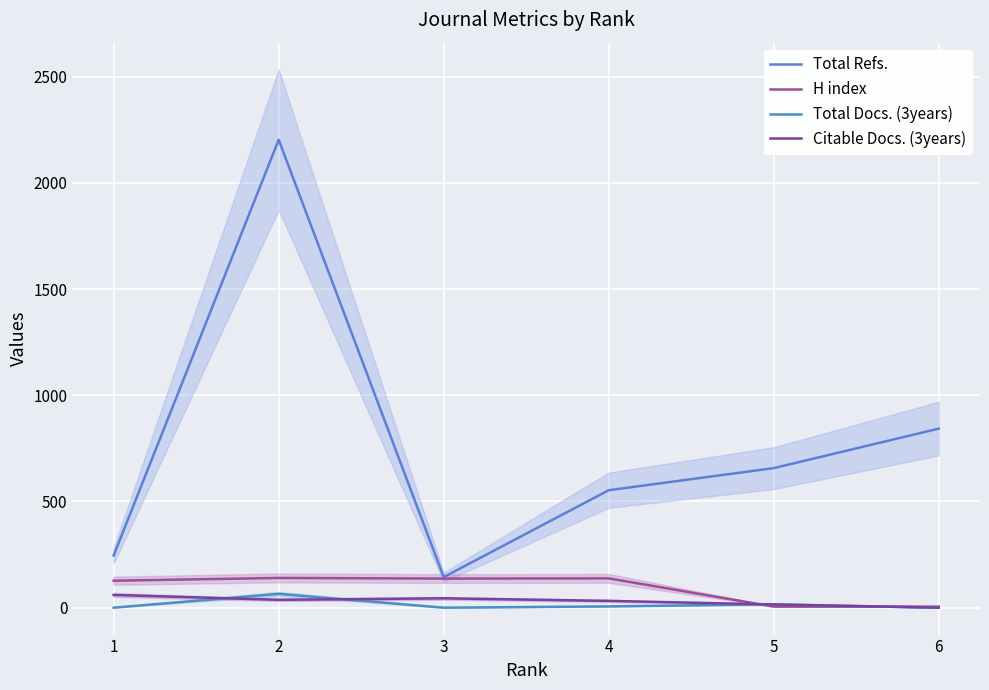

What is the total value across all series at 1?

433